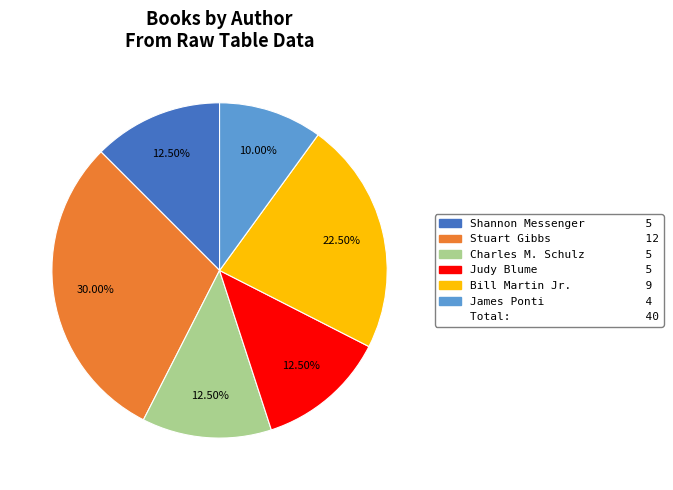

Is there any slice that represents more than half of the pie?

No